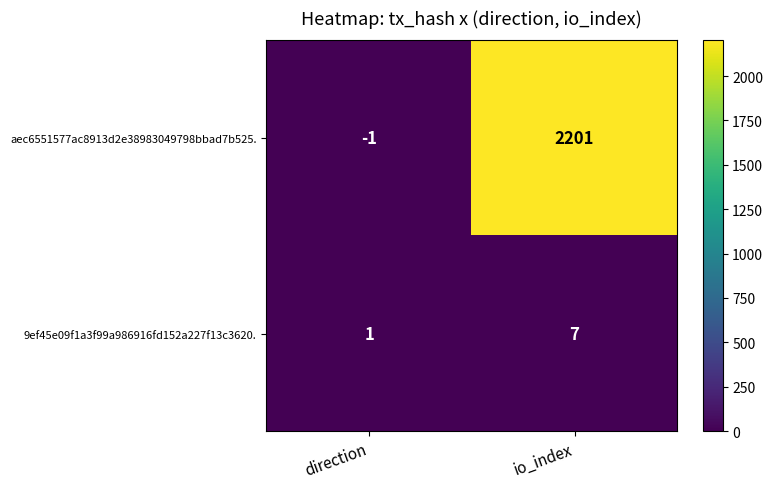

Reading right to left, extract all data points from this chart.

aec6551577ac8913d2e38983049798bbad7b525.: io_index=2201	direction=-1
9ef45e09f1a3f99a986916fd152a227f13c3620.: io_index=7	direction=1